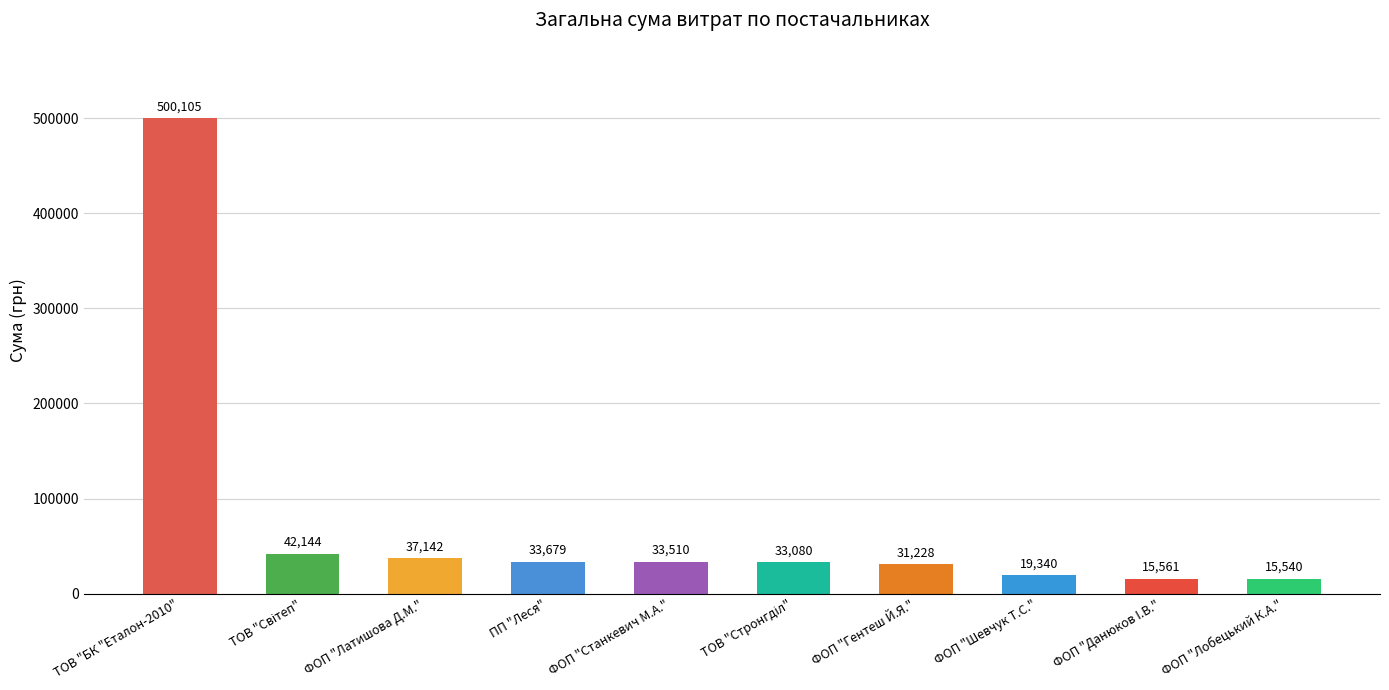

What is the label of the 1st bar from the right?

ФОП "Лобецький К.А."